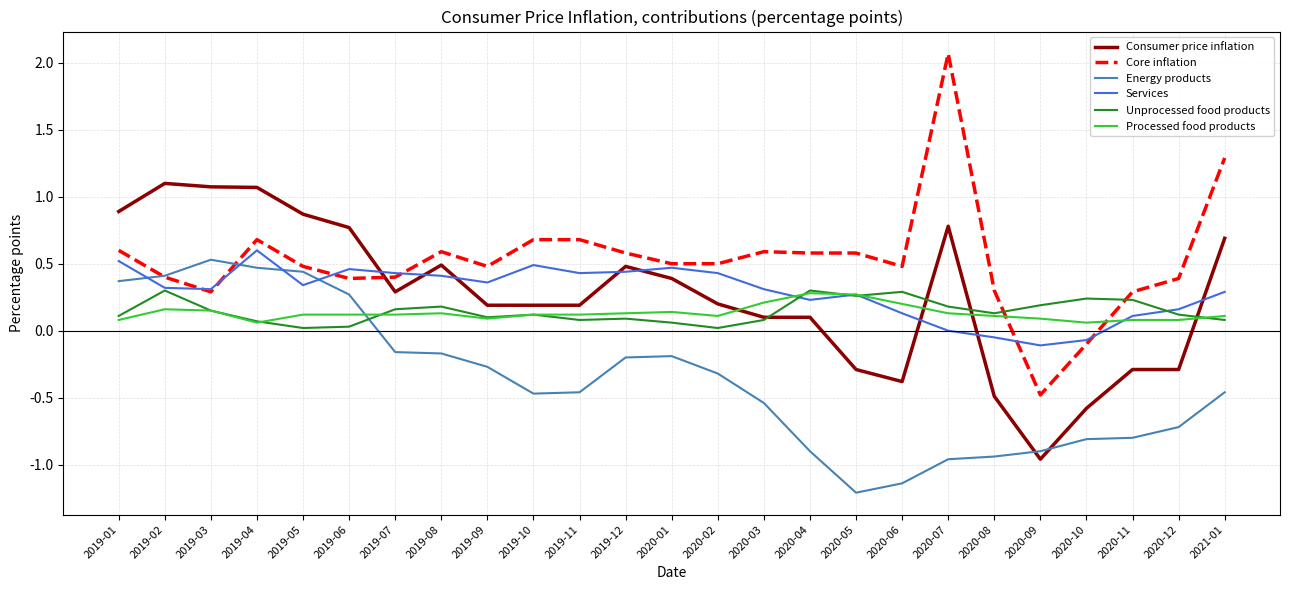

How many intersections are there between Consumer price inflation and Core inflation?

1